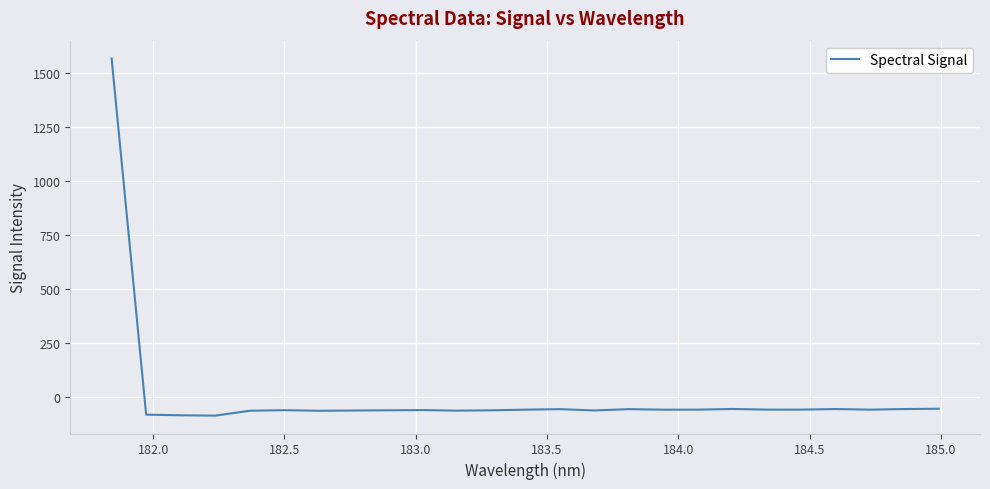

True or false: the data has more than 0 interior local peaks.

True